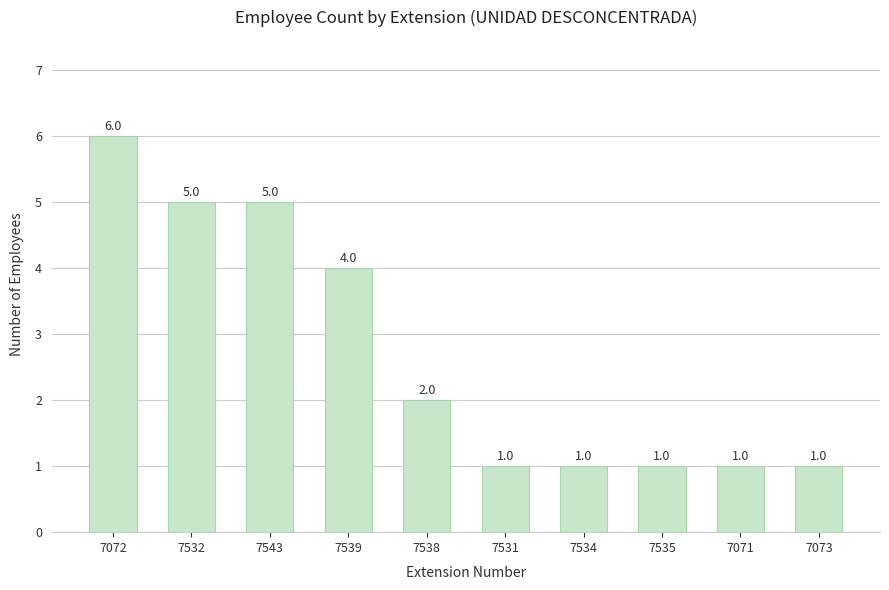

What position from the left is 7073?

10